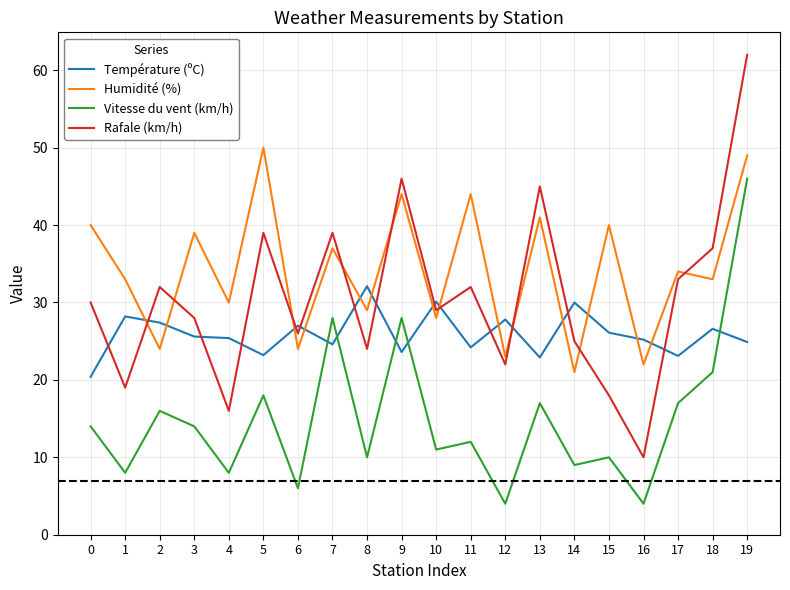

What is the maximum value for Vitesse du vent (km/h)?

46.0